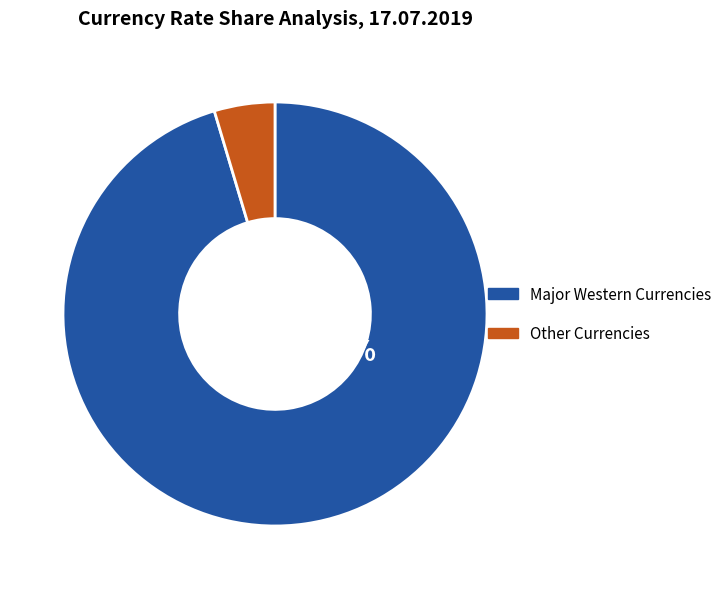

Is Other Currencies the majority of the pie?

No